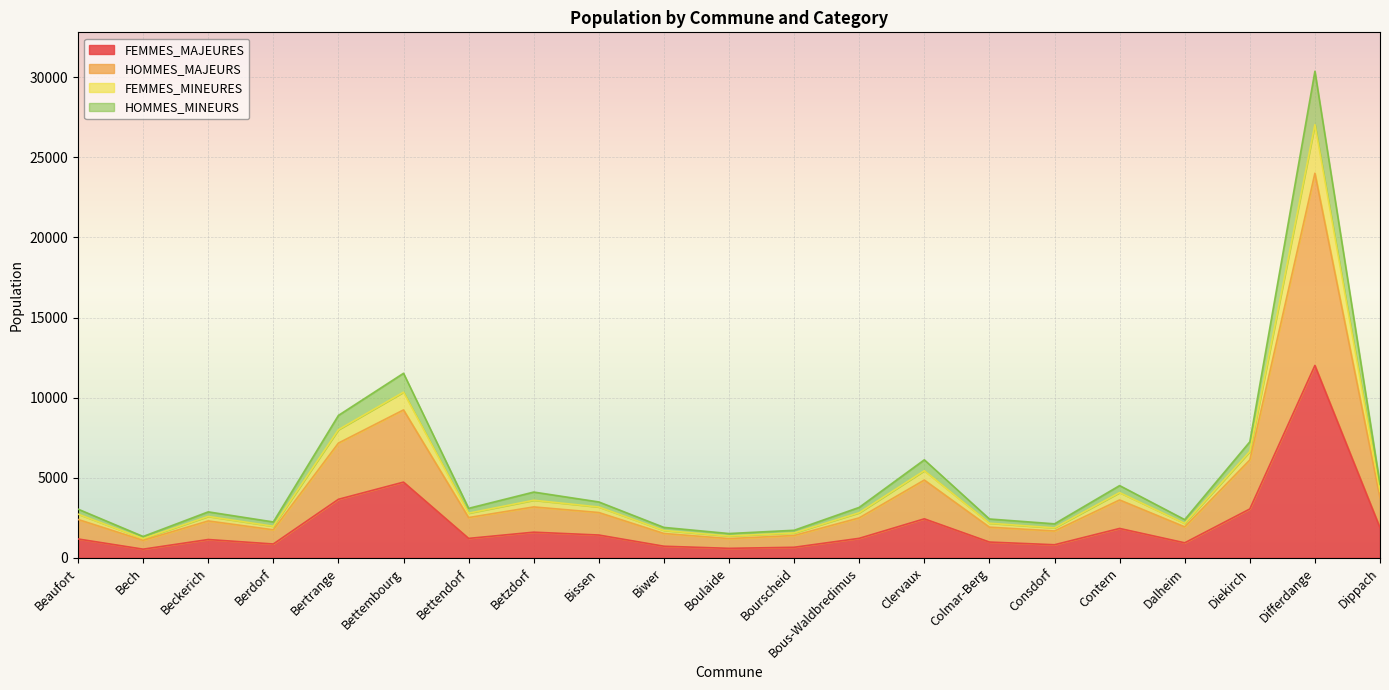

What is the highest value of the FEMMES_MAJEURES series?

12009